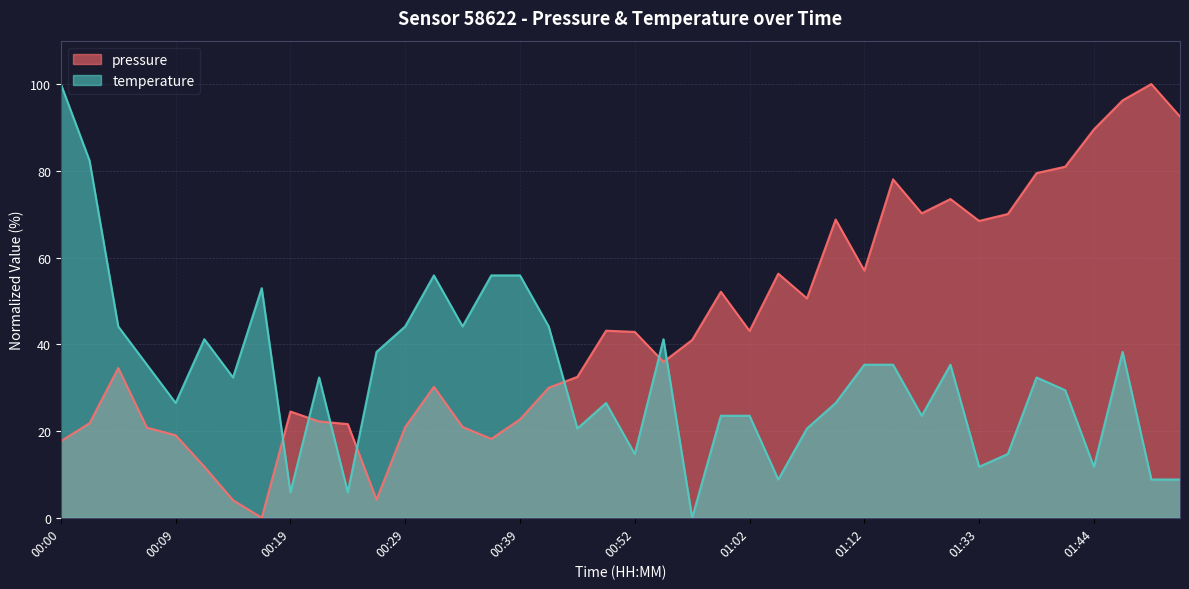

What is the approximate value of pressure at 01:28?

70.2